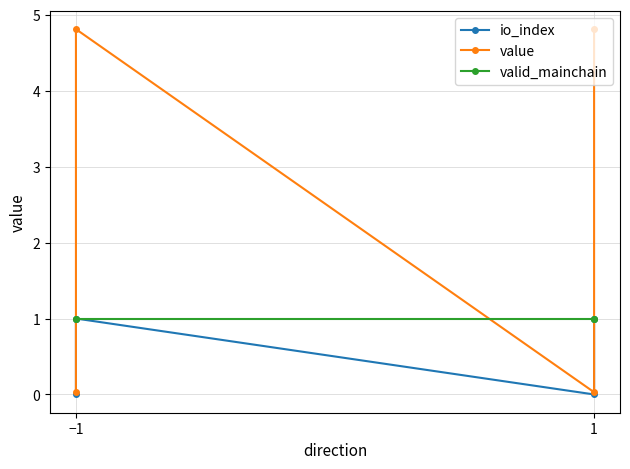

True or false: io_index and value cross at least once.

False